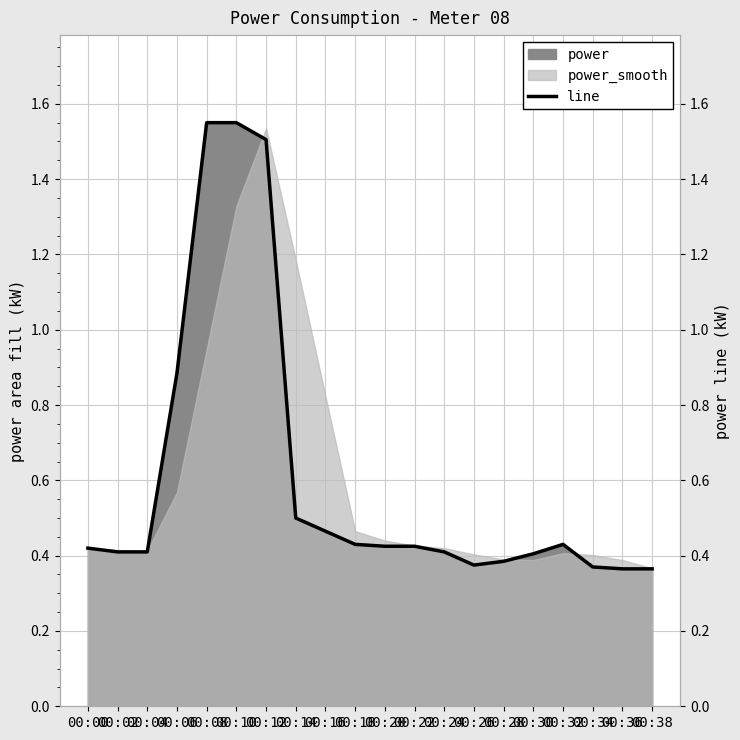

What is the value of the 10th point from the left?

0.4